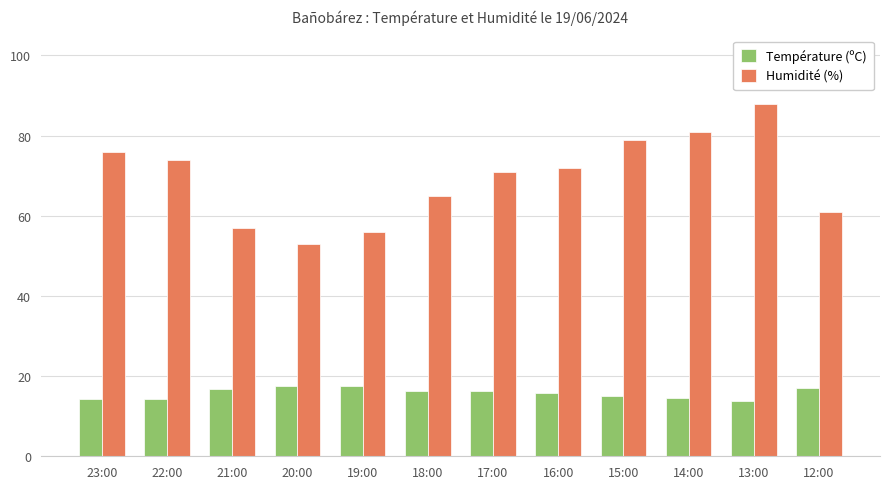

What is the lowest value of the Température (ºC) series?

13.8